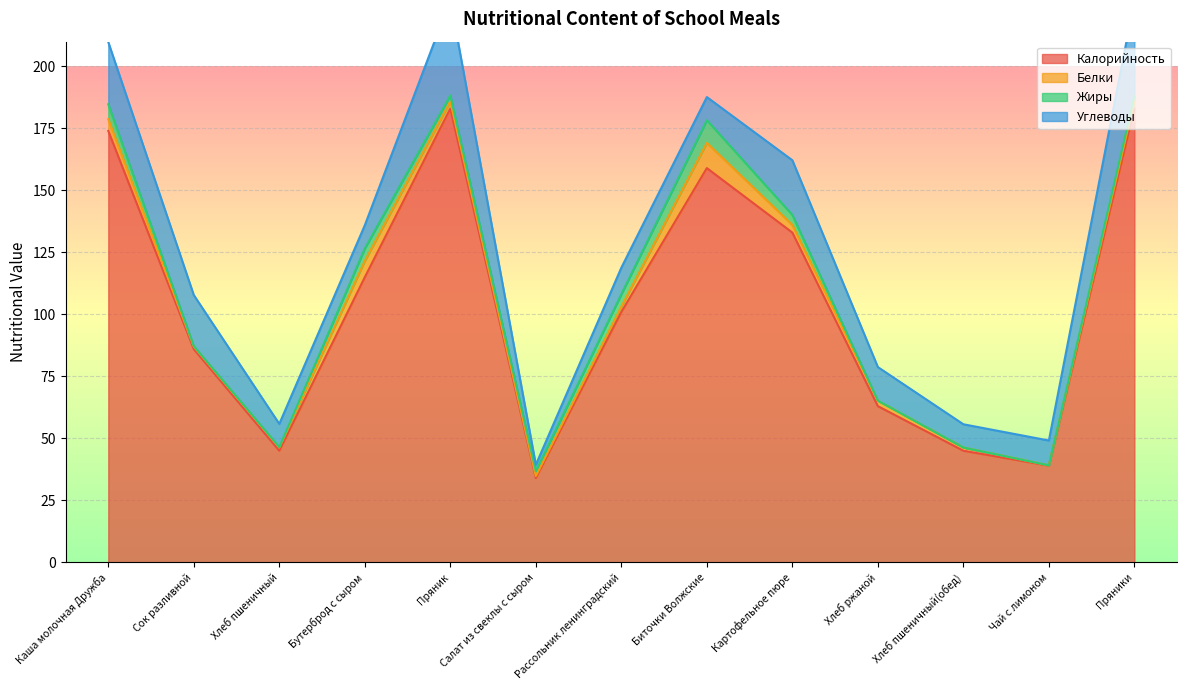

At which label is Белки closest to 5?

Каша молочная Дружба